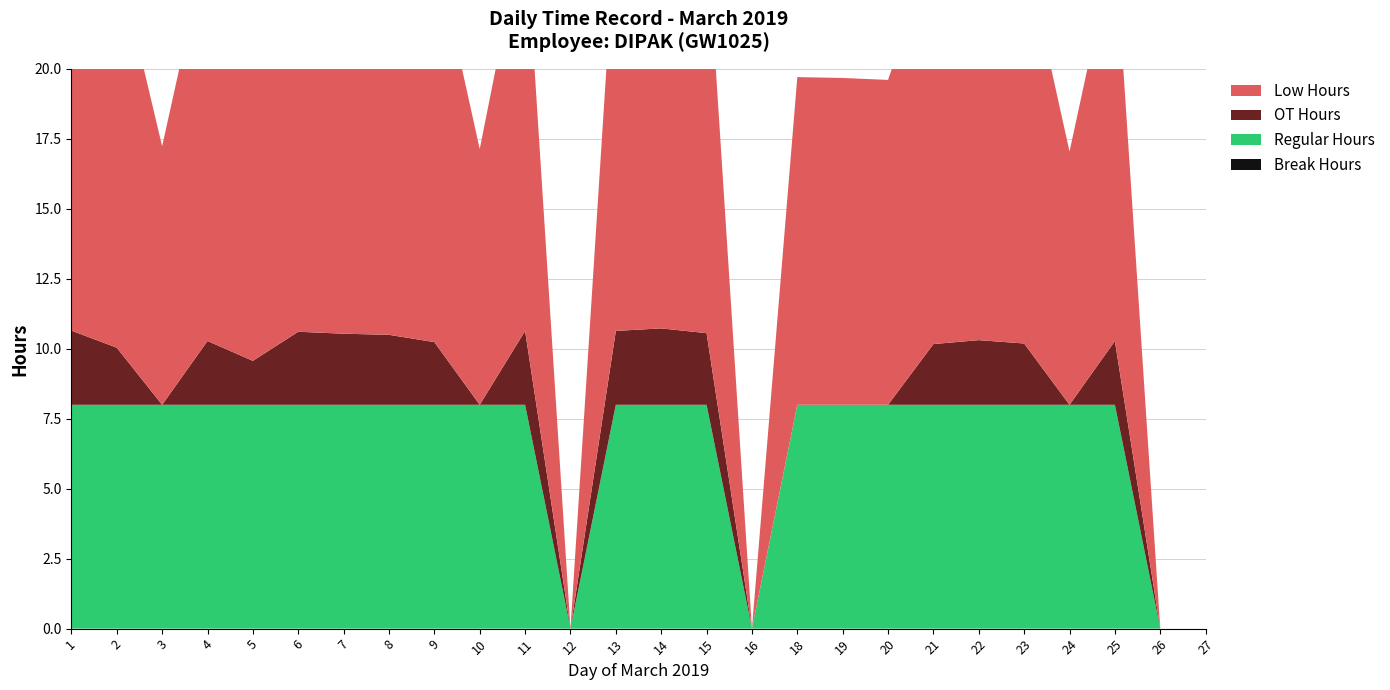

Reading left to right, list all the values displayed in this chart.

Low Hours: 1=14.7	2=14.0	3=9.2	4=14.3	5=13.6	6=14.6	7=14.5	8=14.5	9=14.2	10=9.1	11=14.6	12=0.0	13=14.6	14=14.7	15=14.6	16=0.0	18=11.7	19=11.7	20=11.6	21=14.2	22=14.3	23=14.2	24=9.1	25=14.3	26=0.0	27=0.0
OT Hours: 1=2.6	2=2.0	3=0.0	4=2.3	5=1.6	6=2.6	7=2.5	8=2.5	9=2.2	10=0.0	11=2.6	12=0.0	13=2.6	14=2.7	15=2.6	16=0.0	18=0.0	19=0.0	20=0.0	21=2.2	22=2.3	23=2.2	24=0.0	25=2.3	26=0.0	27=0.0
Regular Hours: 1=8.0	2=8.0	3=8.0	4=8.0	5=8.0	6=8.0	7=8.0	8=8.0	9=8.0	10=8.0	11=8.0	12=0.0	13=8.0	14=8.0	15=8.0	16=0.0	18=8.0	19=8.0	20=8.0	21=8.0	22=8.0	23=8.0	24=8.0	25=8.0	26=0.0	27=0.0
Break Hours: 1=0.0	2=0.0	3=0.0	4=0.0	5=0.0	6=0.0	7=0.0	8=0.0	9=0.0	10=0.0	11=0.0	12=0.0	13=0.0	14=0.0	15=0.0	16=0.0	18=0.0	19=0.0	20=0.0	21=0.0	22=0.0	23=0.0	24=0.0	25=0.0	26=0.0	27=0.0